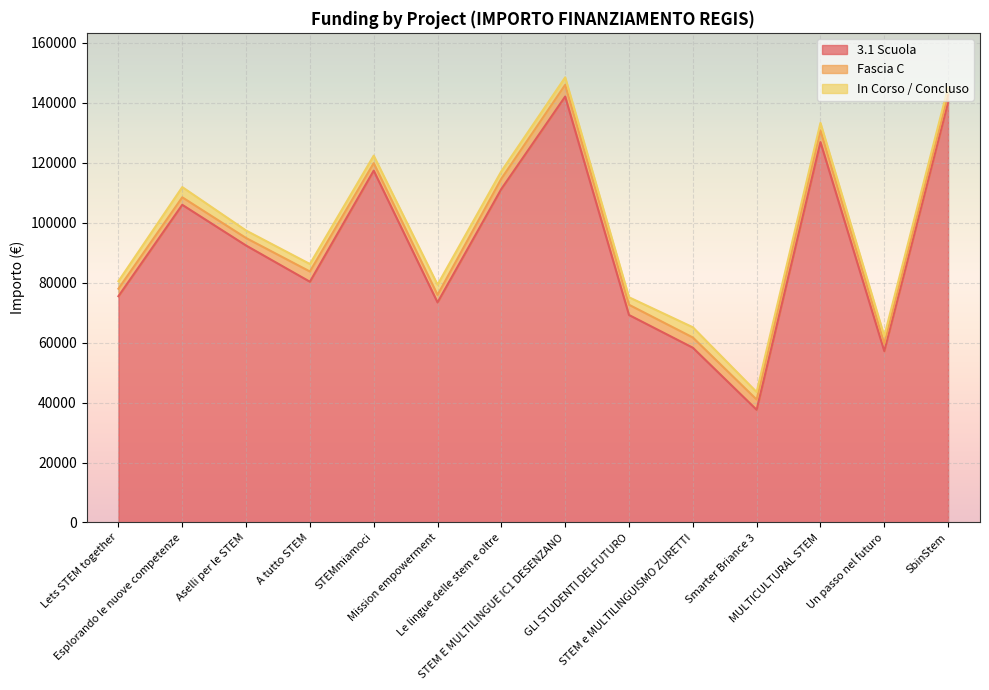

Where is the first local minimum for 3.1 Scuola?

A tutto STEM